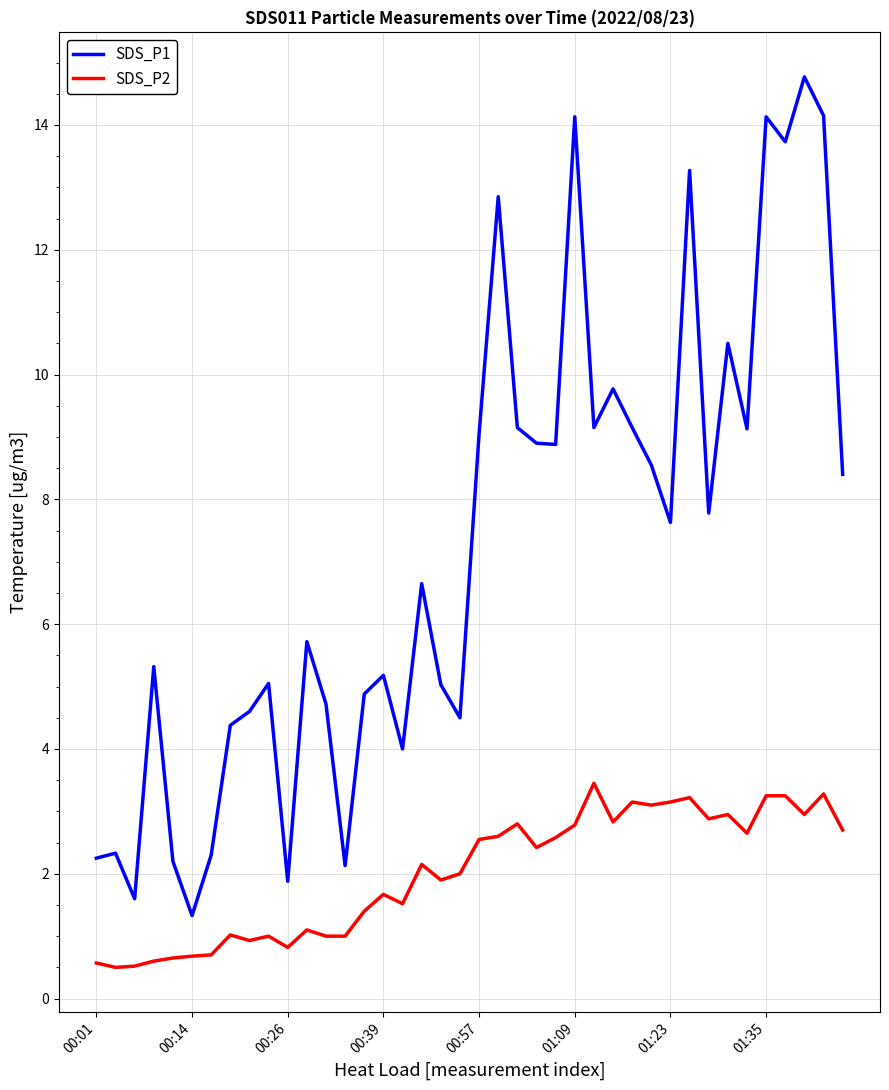

Which series has the widest spread of values?

SDS_P1